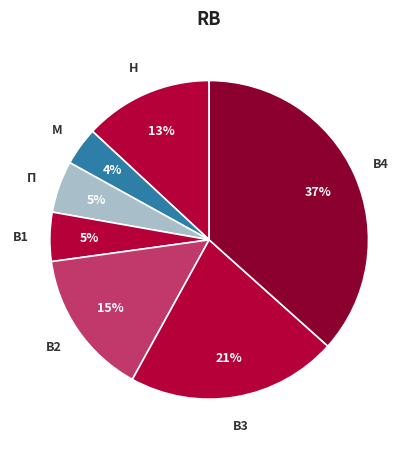

How many segments does this pie chart have?

7